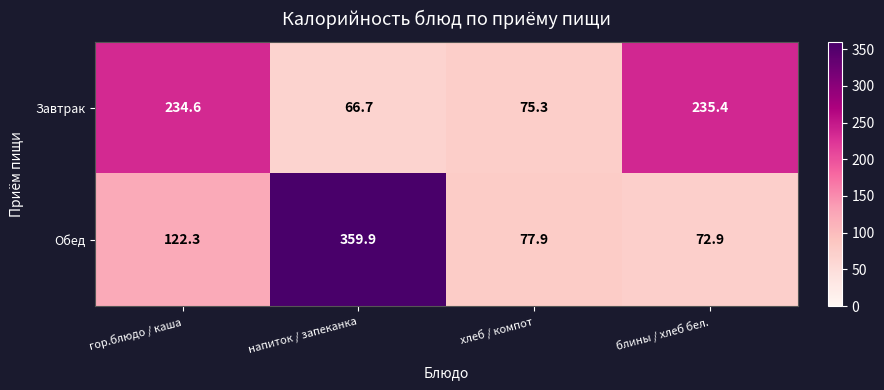

What is the lowest value of the Завтрак series?

66.7